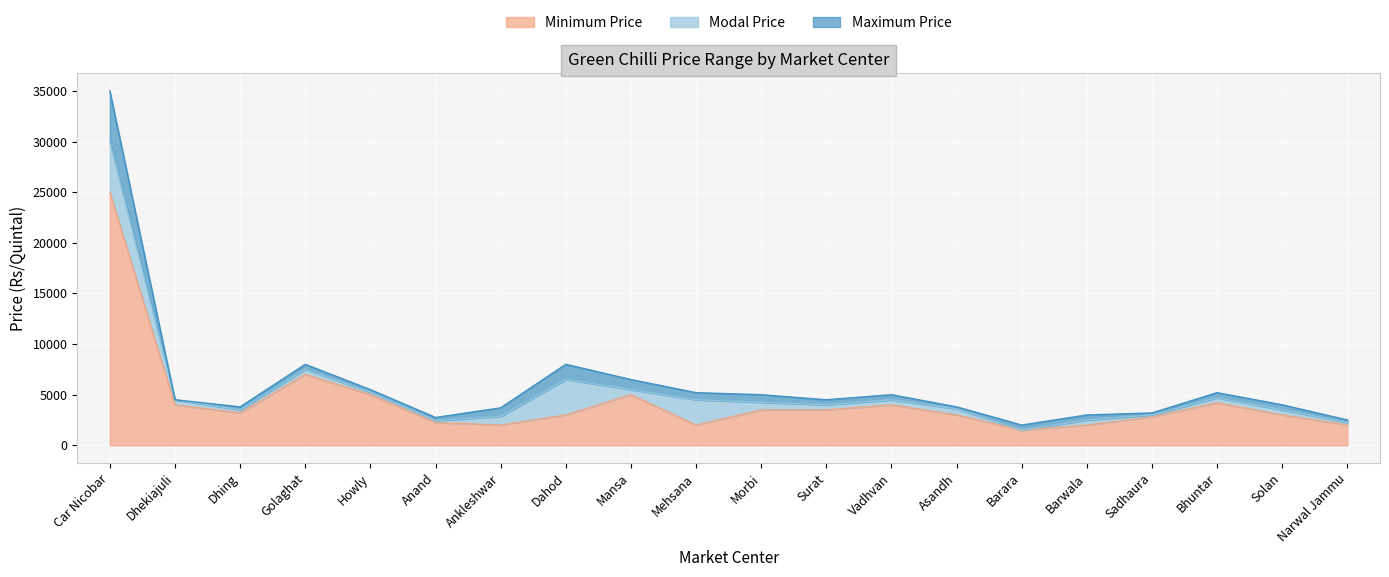

Is it true that Maximum Price equals 2750 at Anand?

True